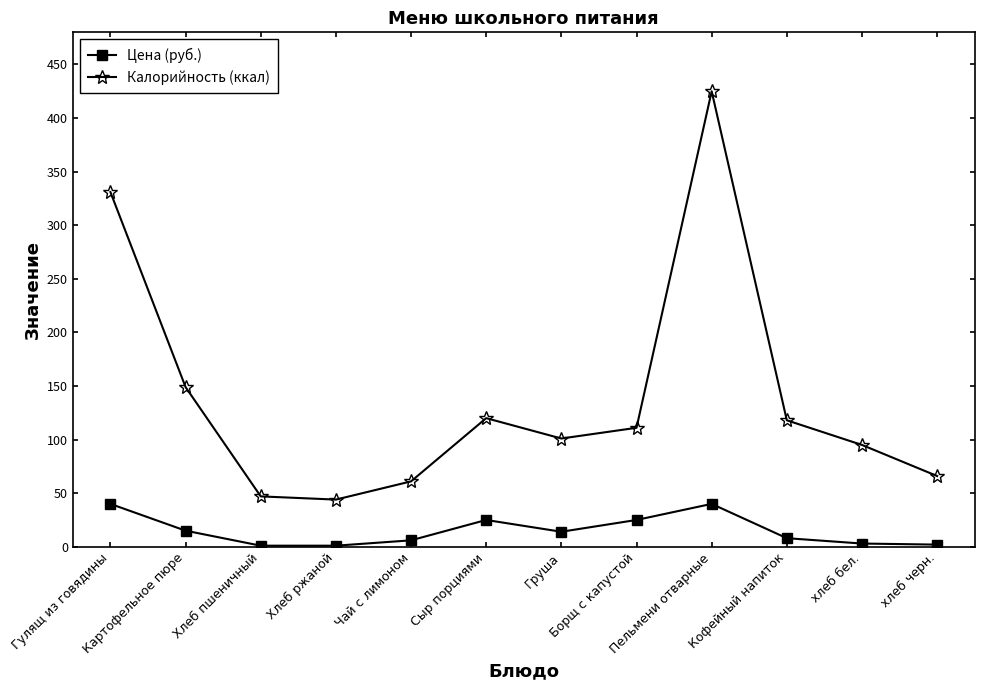

How many data points in Цена (руб.) are less than 14?

6